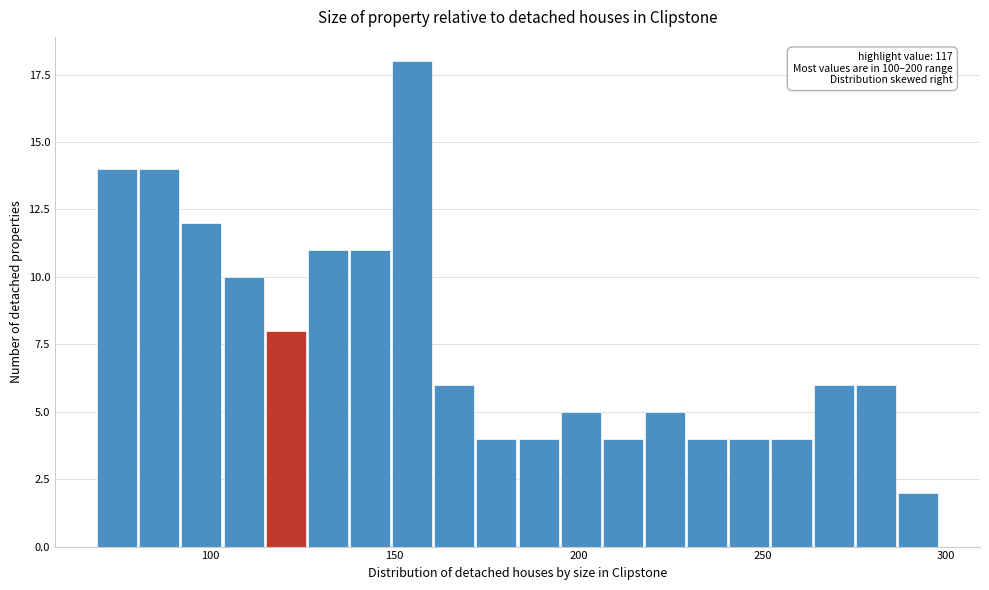

Read against the x-axis, roughly where is the centre of the tallest bar?

155